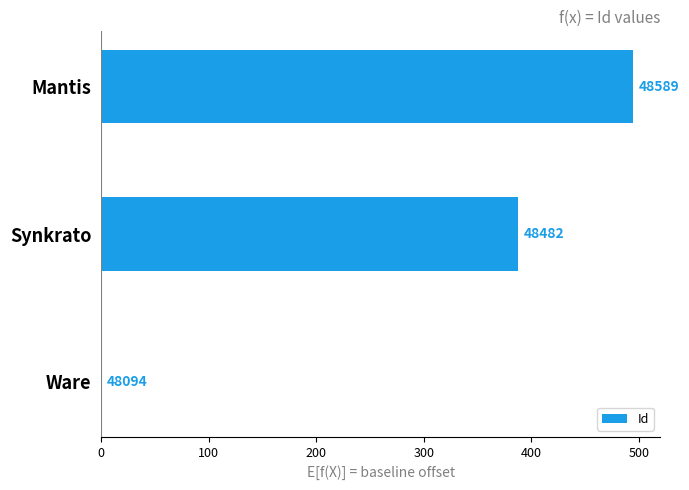

Are the bars horizontal?

Yes